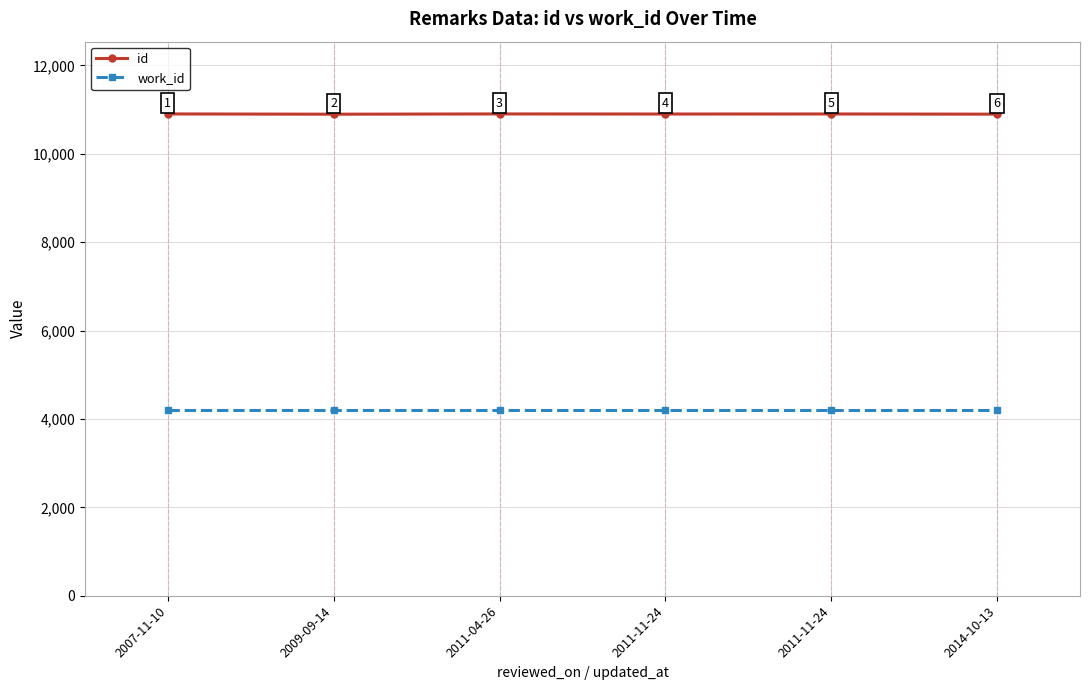

True or false: work_id and id intersect in this chart.

False